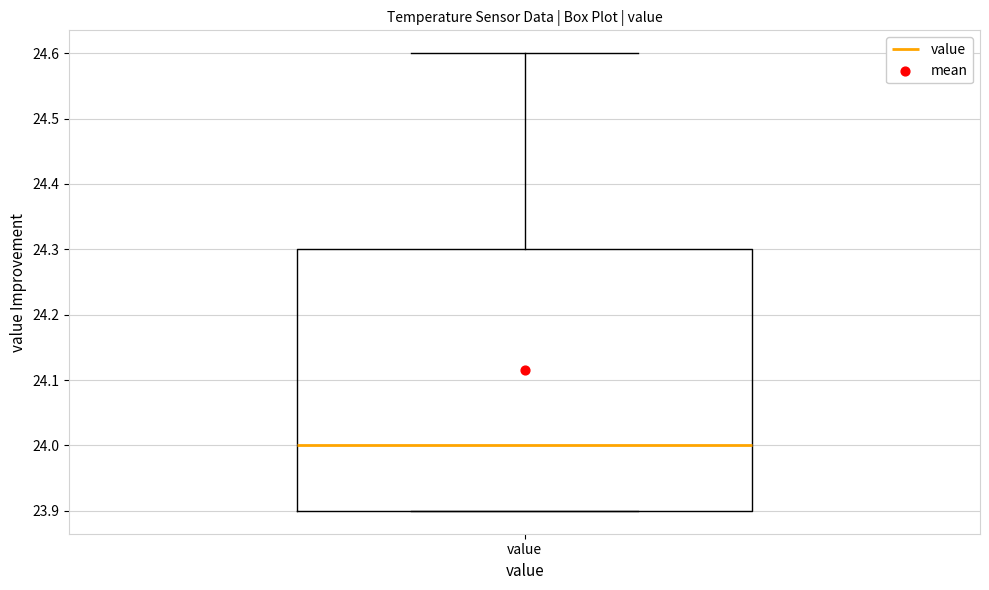

Read this box plot against the y-axis: the position of the median line, the range covered by the box, and the ends of both whiskers. The values are not printed on the chart, so give them approximately, as read against the axis.

median 24.0, box 23.9 to 24.3, whiskers 23.9 to 24.6